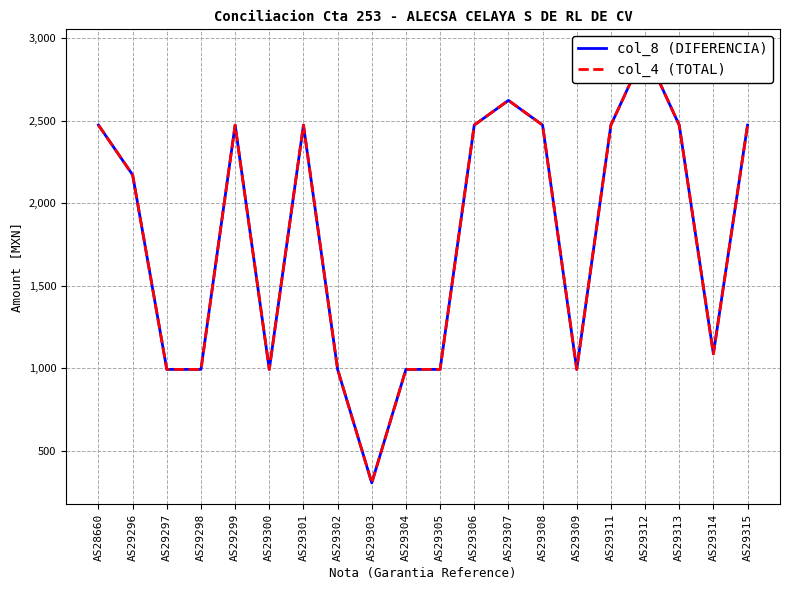

What is the difference between the second highest and minimum values in the col_8 (DIFERENCIA) series?

2316.3